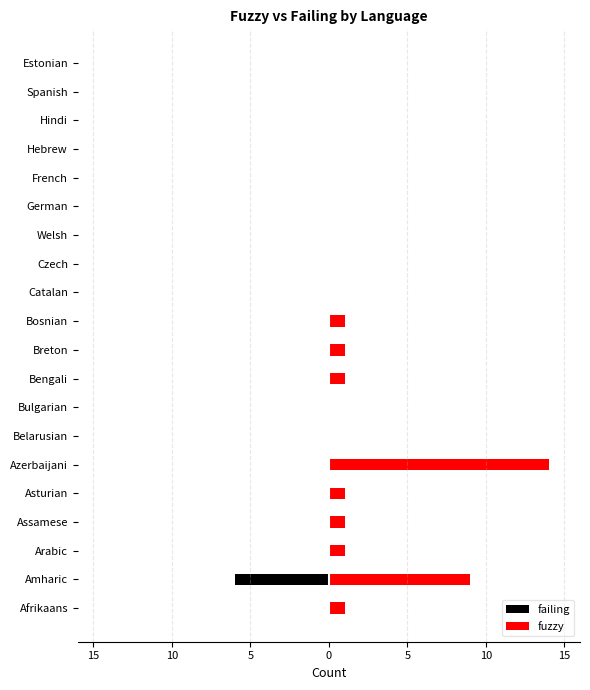

Between Breton and Welsh, which series saw the biggest shift?

fuzzy